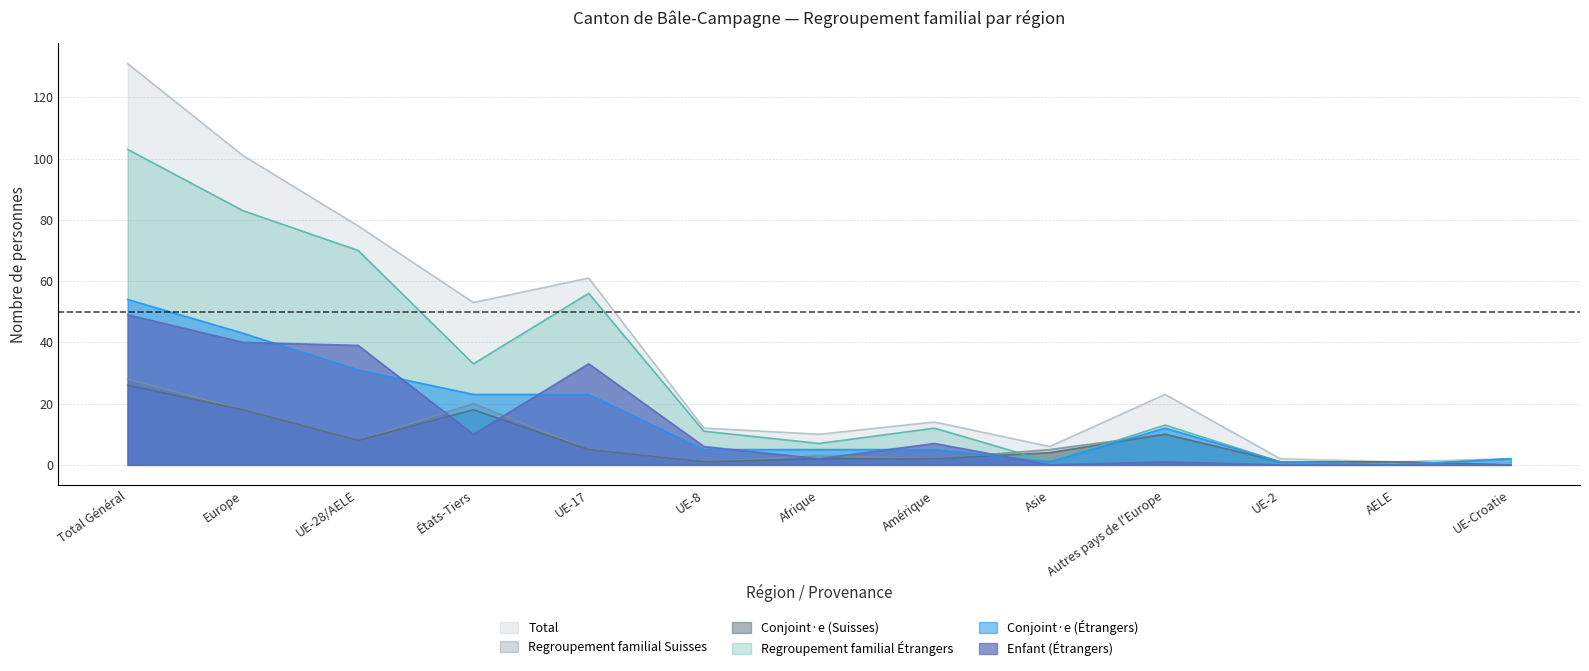

What is the difference between the second highest and second lowest values in the Conjoint·e (Suisses) series?

17